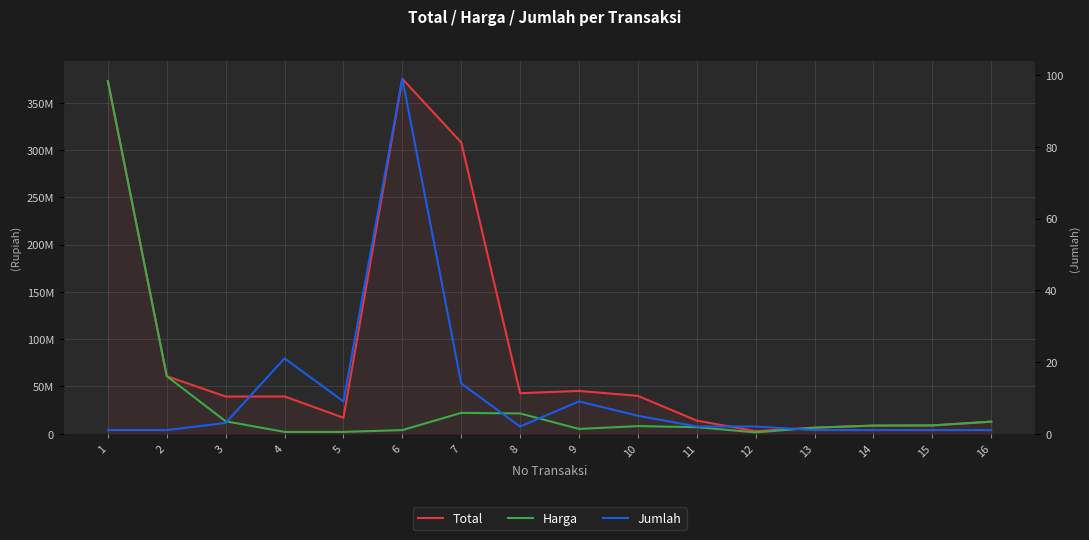

List the series in order of their peak value, lowest first.

Jumlah, Harga, Total